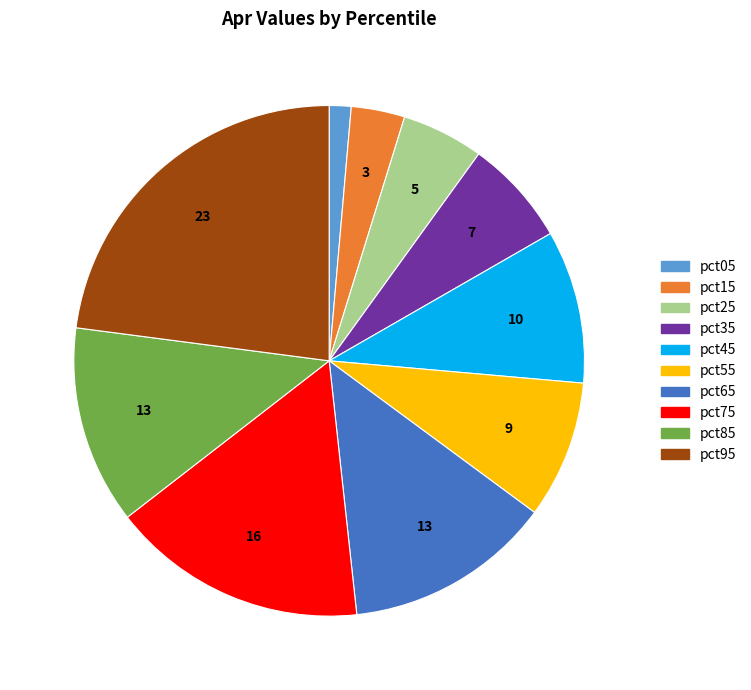

Which has a higher value, pct85 or pct25?

pct85